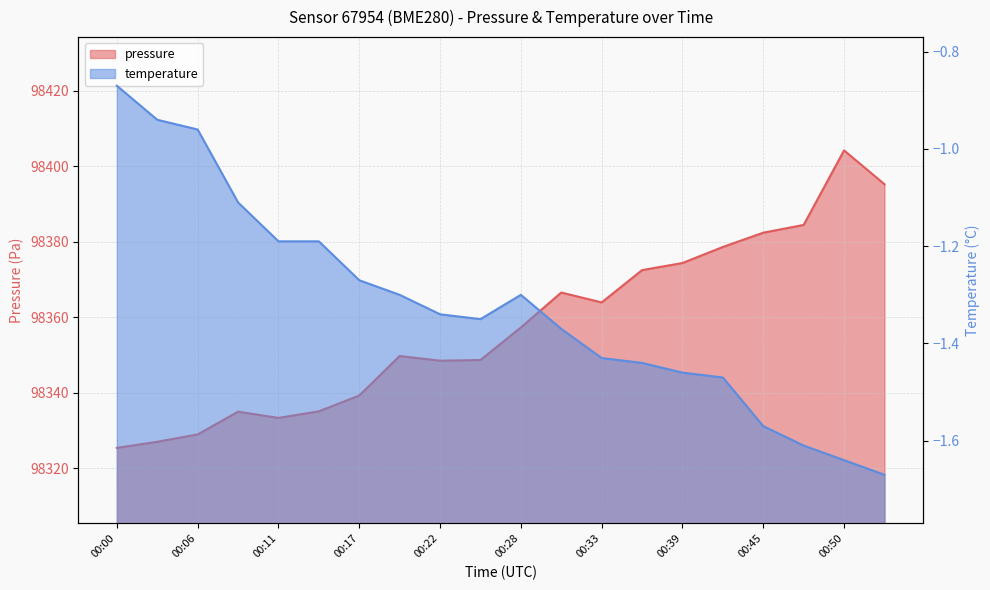

Count the number of data series in this chart.

2